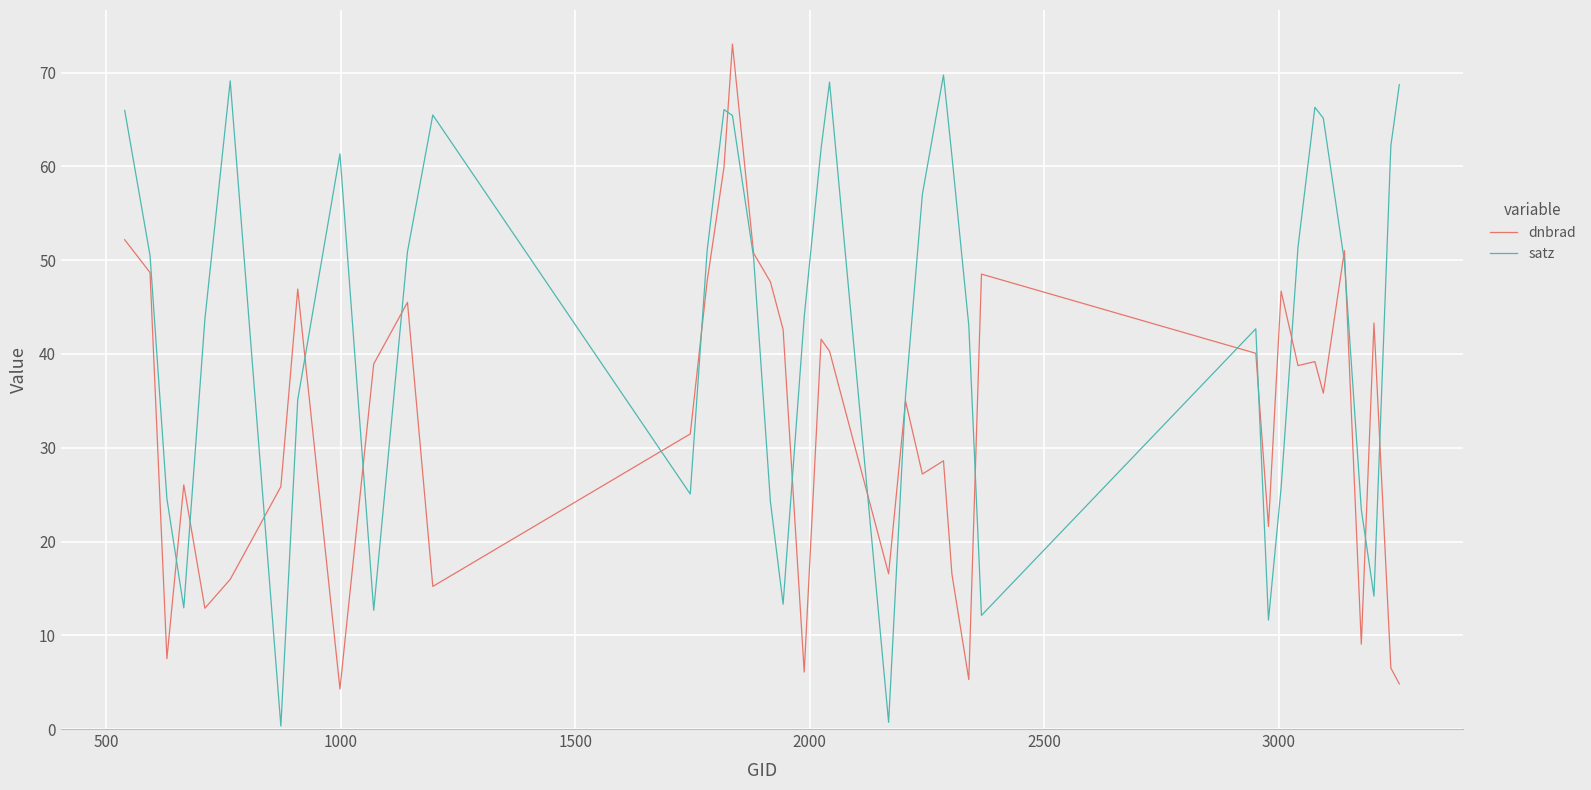

List the series in order of their overall mean, lowest first.

dnbrad, satz